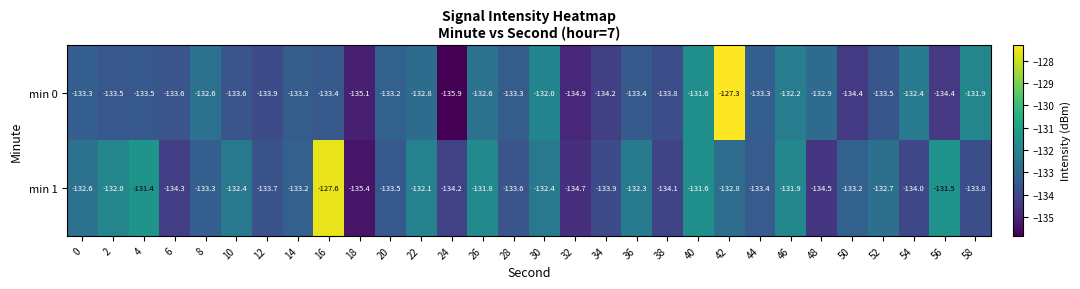

What is the sum of the min 1 values at 50 and 48?

-267.7